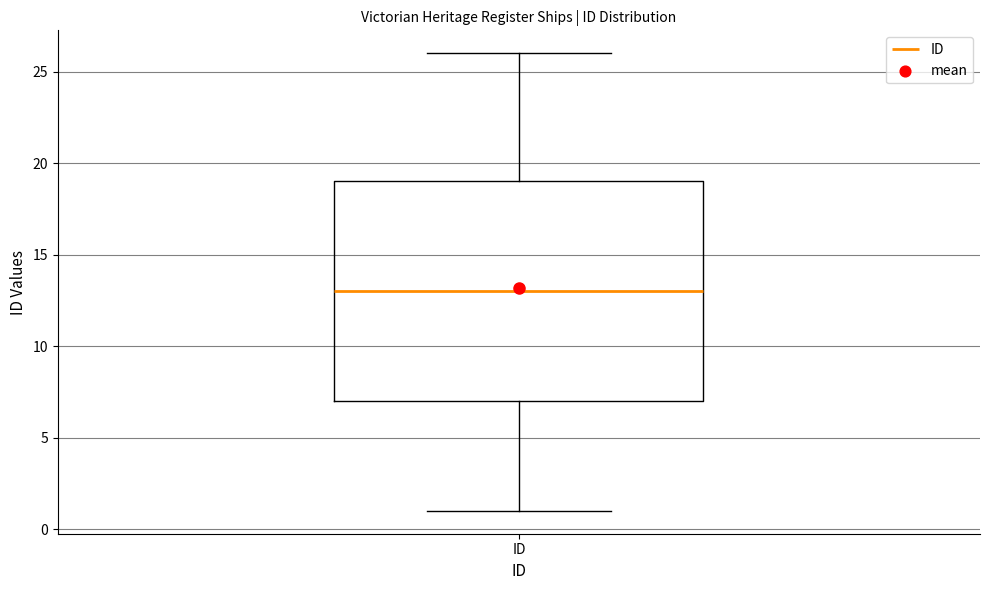

Where does the upper whisker of the box for ID end on the y-axis? The values are not printed on the chart, so give them approximately, as read against the axis.

26